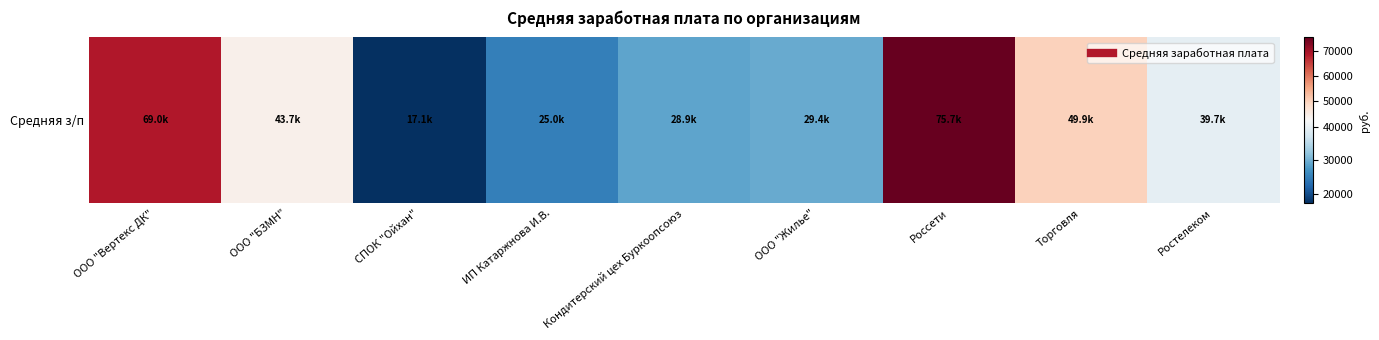

Is it true that the value at Ростелеком is 10398.5?

False